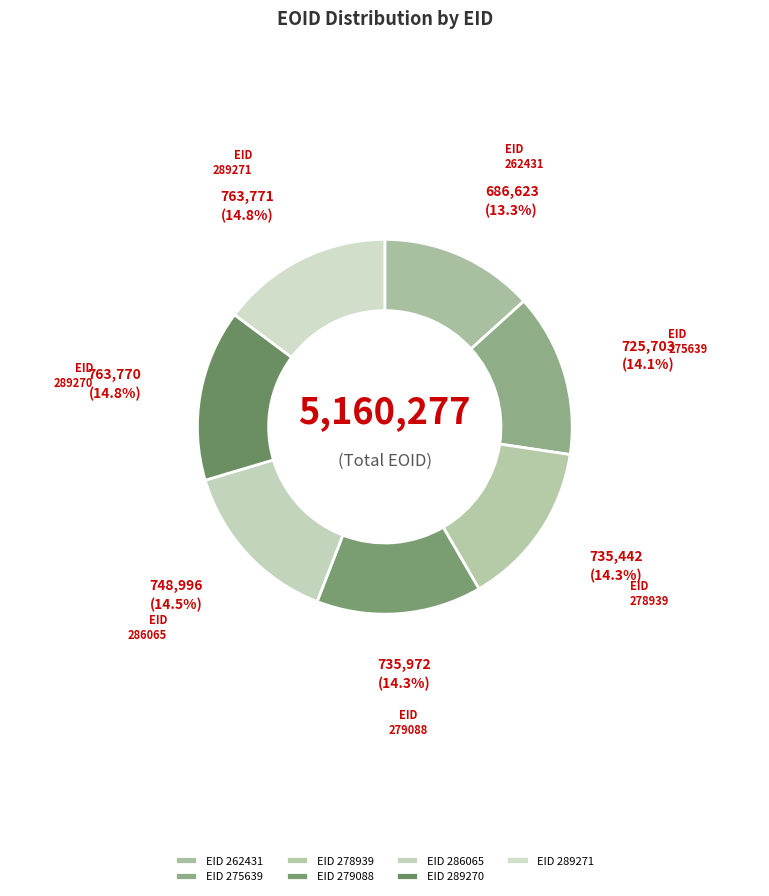

What is the ratio of the value at EID 275639 to the value at EID 279088?

1.0